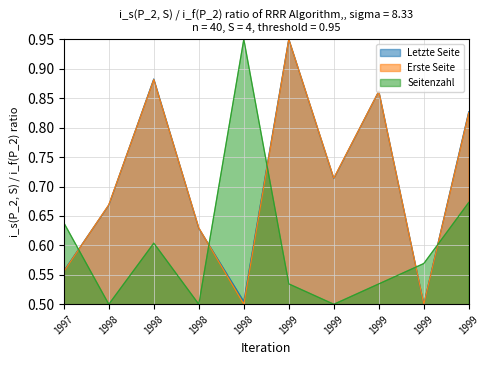

Which category has the highest value across all series?

1999